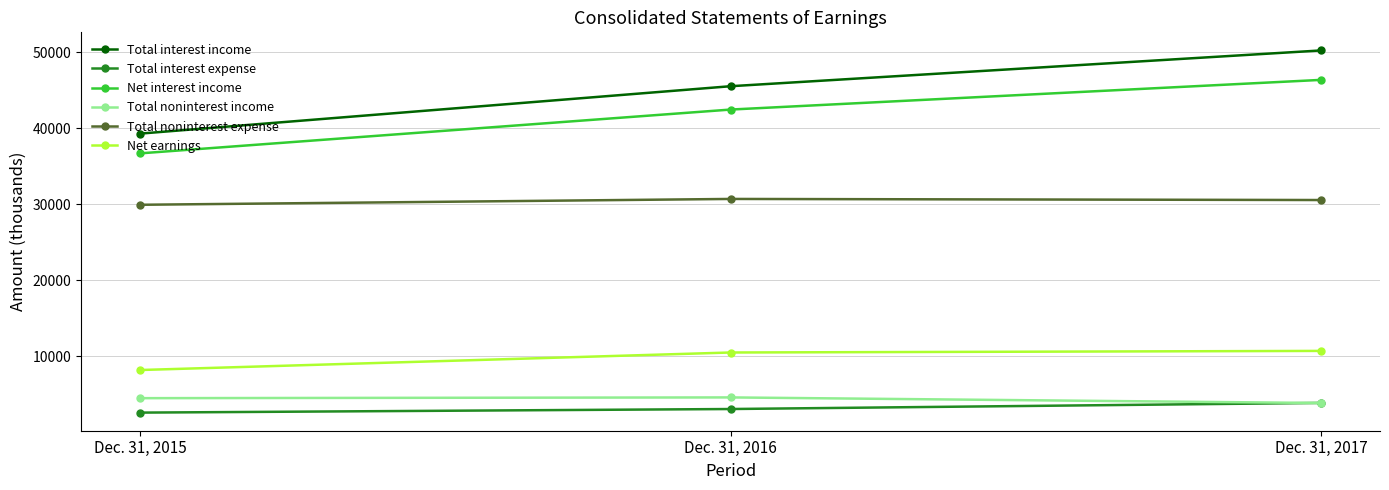

What is the lowest value of the Total noninterest expense series?

29925